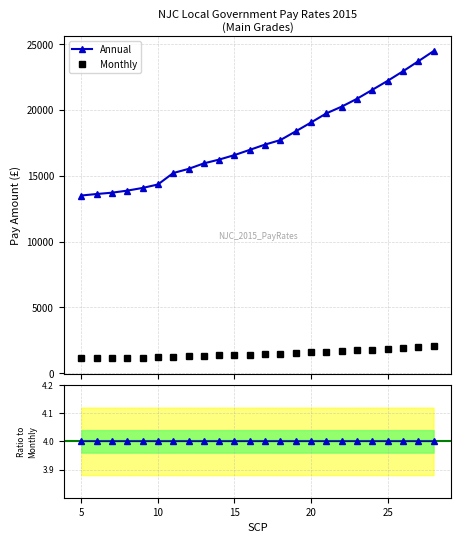

True or false: Monthly and Annual intersect in this chart.

False